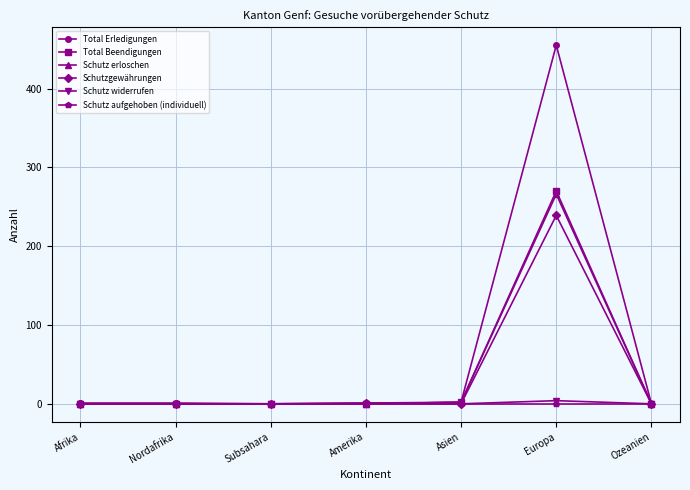

True or false: Schutz widerrufen has a value of 0 at Subsahara.

True